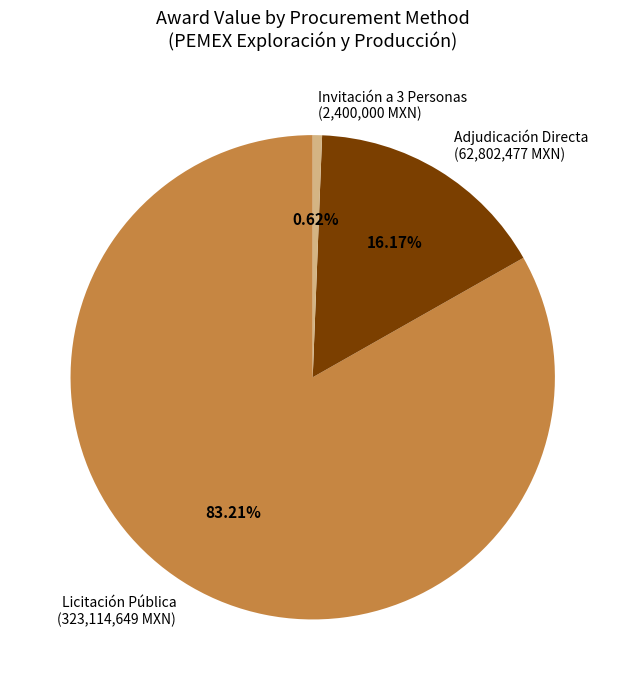

To the nearest percent, what is the average slice percentage?

33%